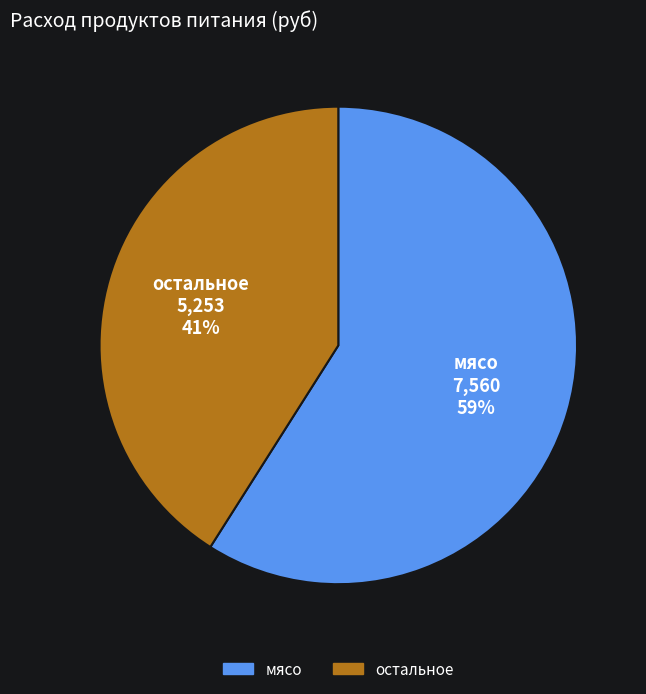

What is the largest slice in the pie chart?

мясо